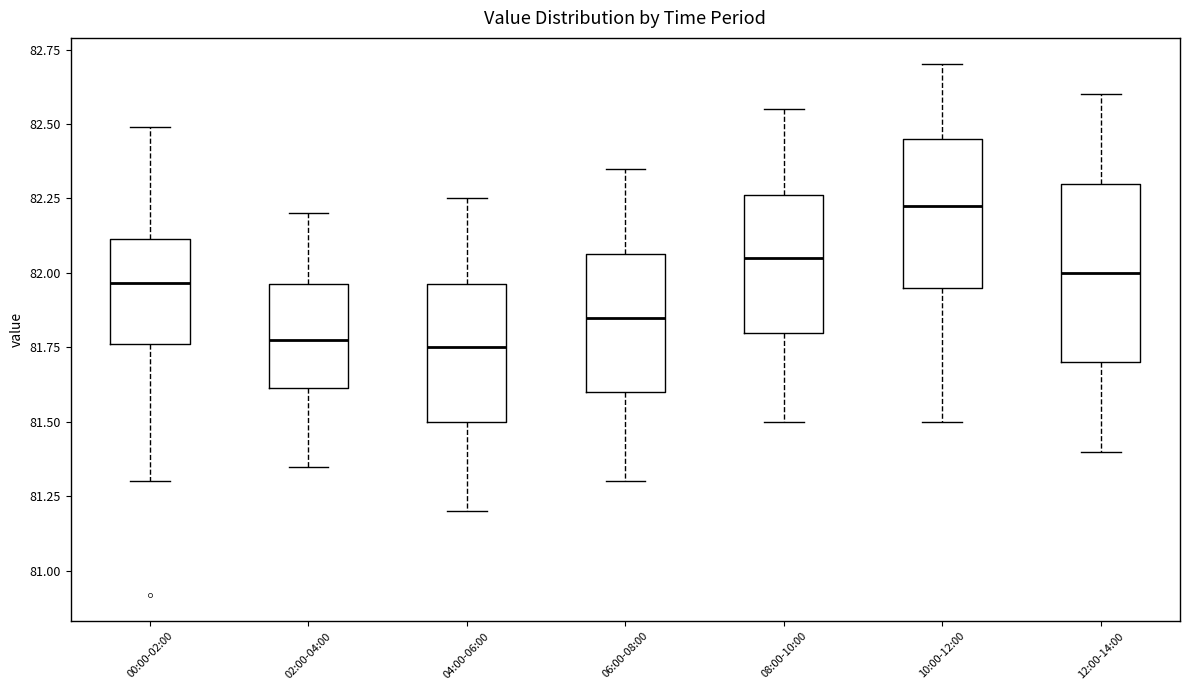

Reading left to right, read every box against the y-axis: the position of its median line, the range the box covers, and the ends of its whiskers. The values are not printed on the chart, so give them approximately, as read against the axis.

00:00-02:00: median 81.95, box 81.75 to 82.10, whiskers 81.30 to 82.50
02:00-04:00: median 81.80, box 81.60 to 81.95, whiskers 81.35 to 82.20
04:00-06:00: median 81.75, box 81.50 to 81.95, whiskers 81.20 to 82.25
06:00-08:00: median 81.85, box 81.60 to 82.05, whiskers 81.30 to 82.35
08:00-10:00: median 82.05, box 81.80 to 82.25, whiskers 81.50 to 82.55
10:00-12:00: median 82.25, box 81.95 to 82.45, whiskers 81.50 to 82.70
12:00-14:00: median 82.00, box 81.70 to 82.30, whiskers 81.40 to 82.60